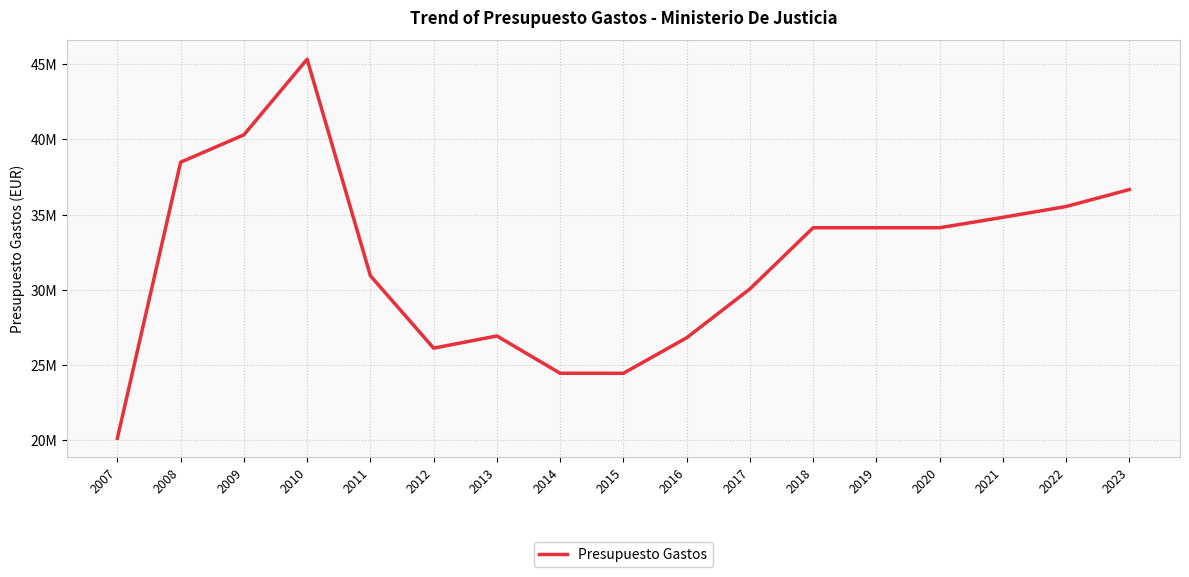

Does the chart display data point markers on the line(s)?

No